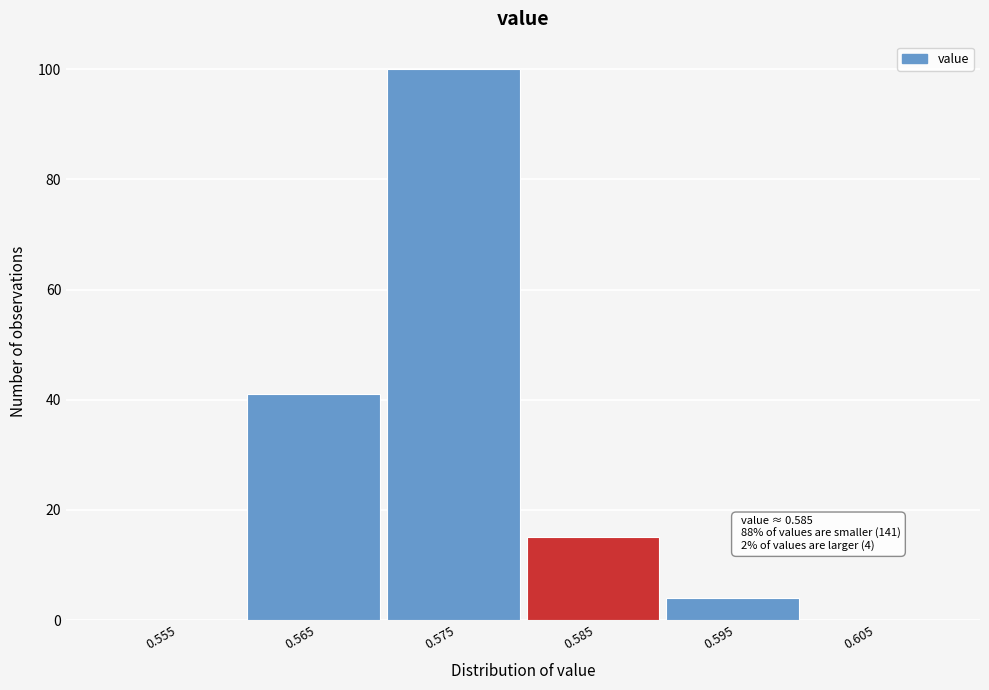

Reading left to right, list all the values displayed in this chart.

0.555=0	0.565=41	0.575=100	0.585=15	0.595=4	0.605=0